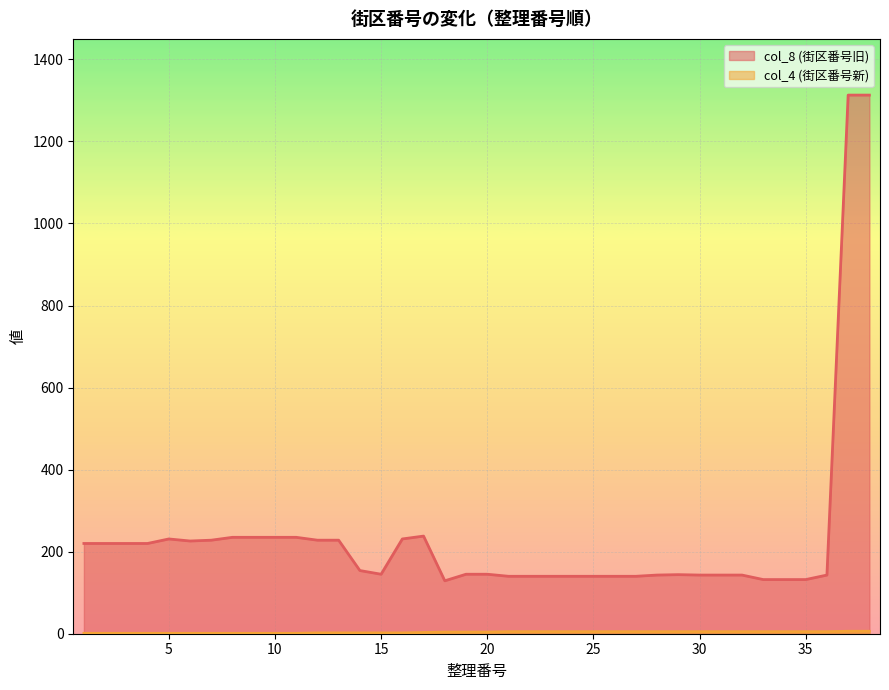

What is the sum of all col_4 (街区番号新) values?

128